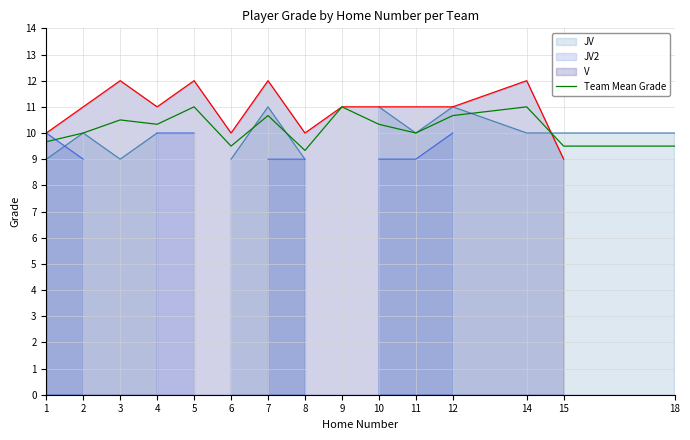

Between 12 and 8, which is larger?

12